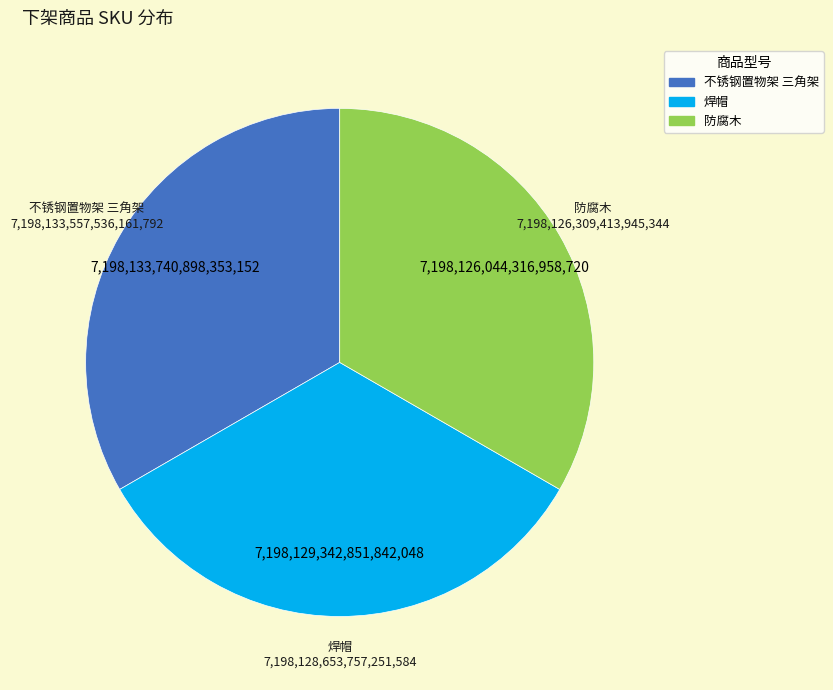

What is the ratio of the value at 不锈钢置物架 三角架 to the value at 防腐木?

1.0